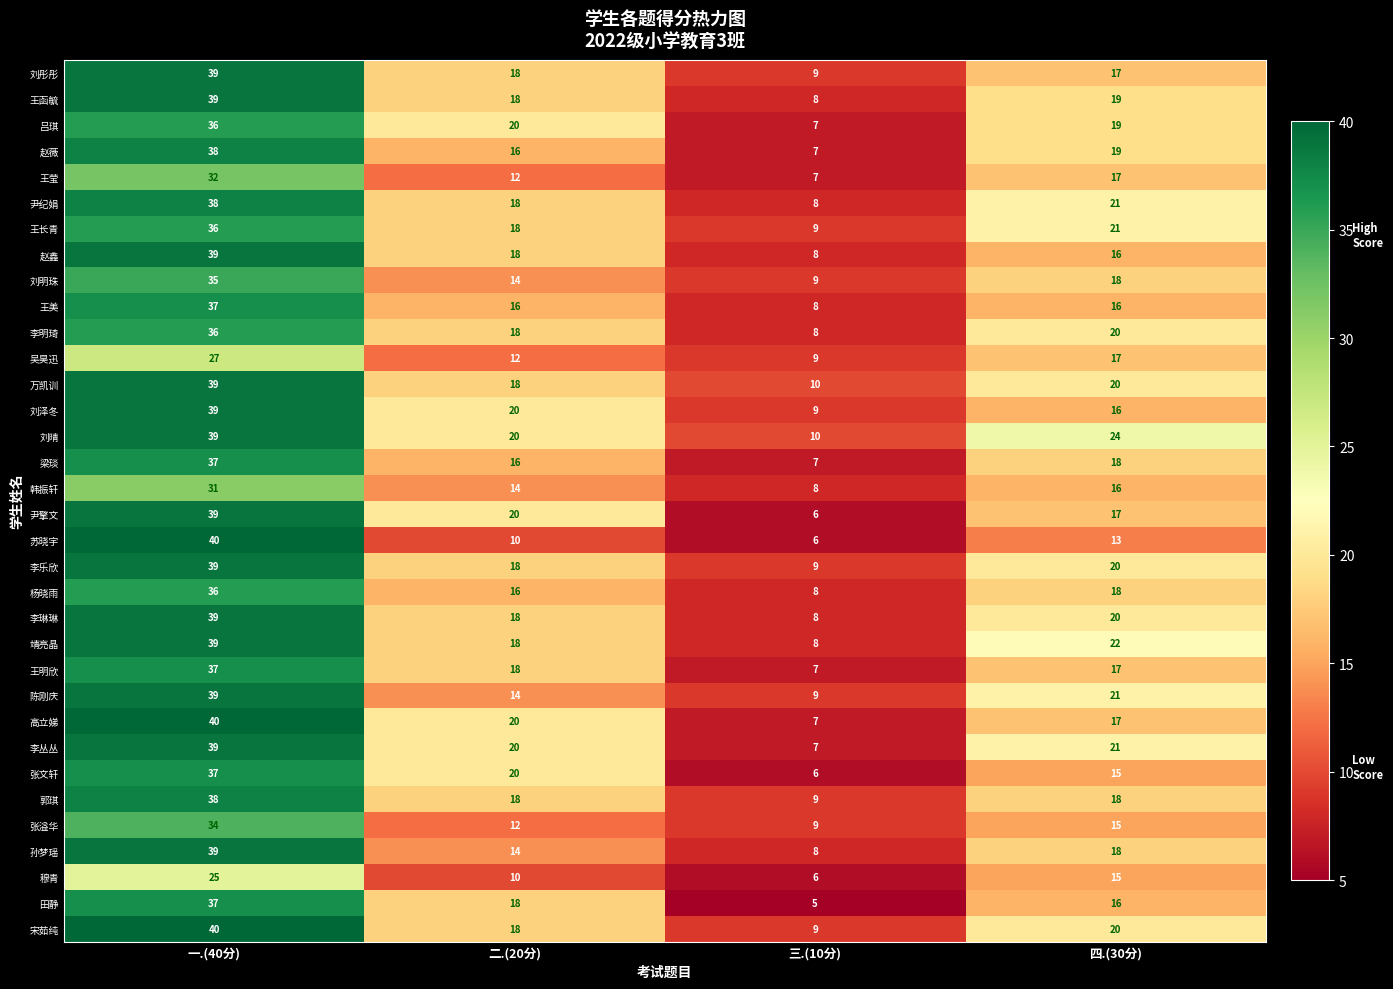

What is the difference between the second highest and minimum values in the 高立娣 series?

13